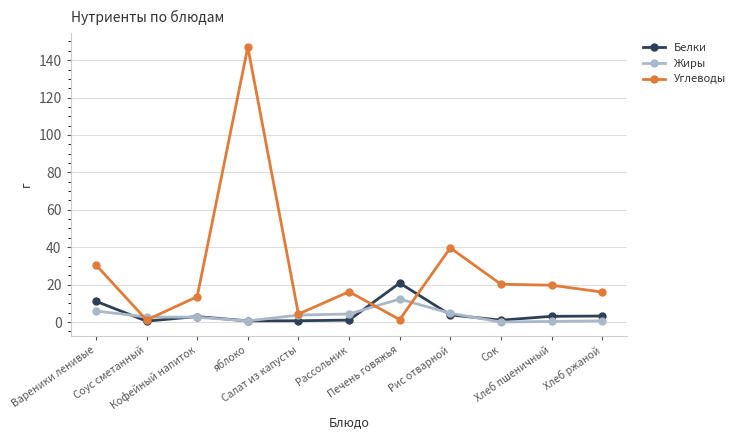

True or false: Белки has more than 0 points higher than both neighbors.

True